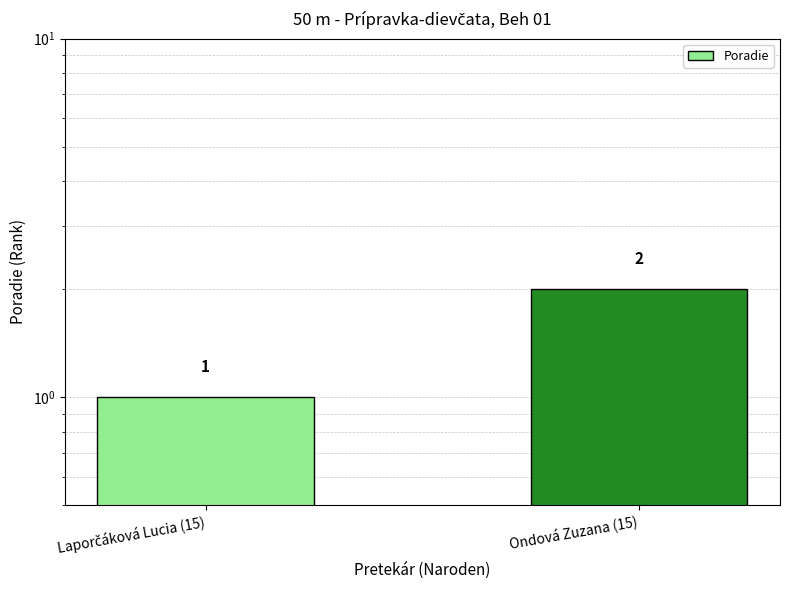

What is the change in value from Laporčáková Lucia (15) to Ondová Zuzana (15)?

+1